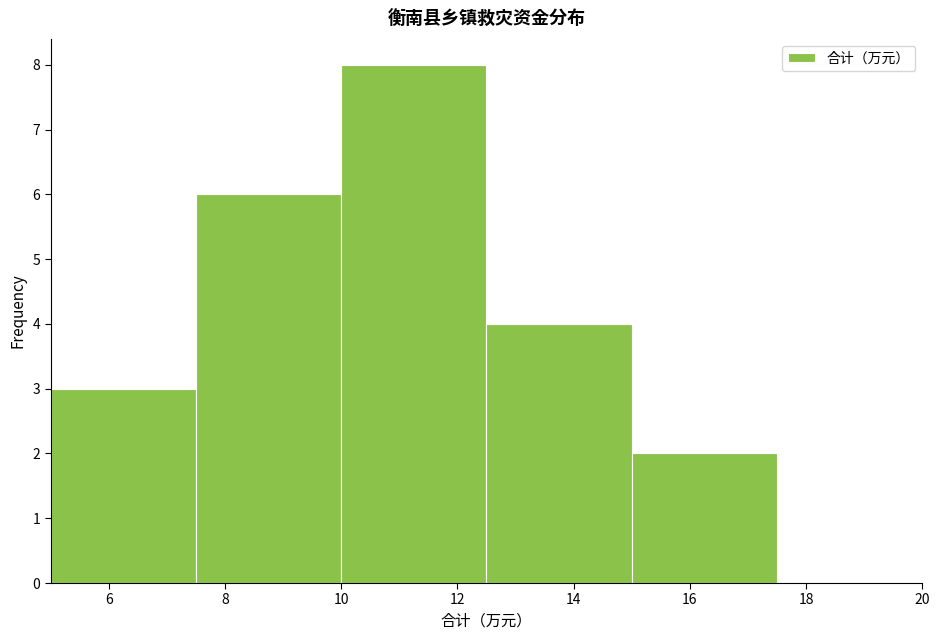

Reading left to right, list every bar in this chart as the range it spans on the x-axis followed by its height. The values are not printed on the chart, so give them approximately, as read against the axis.

5.0 to 7.5: 3
7.5 to 10.0: 6
10.0 to 12.5: 8
12.5 to 15.0: 4
15.0 to 17.5: 2